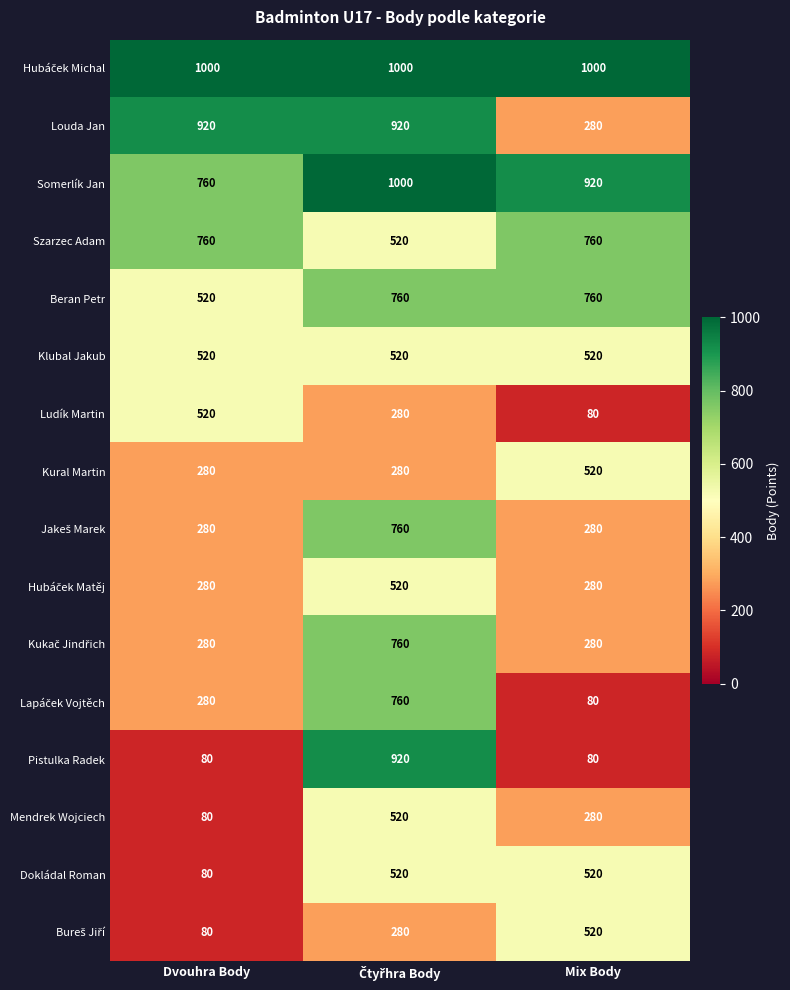

The value of Ludík Martin at Dvouhra Body is 676. True or false?

False